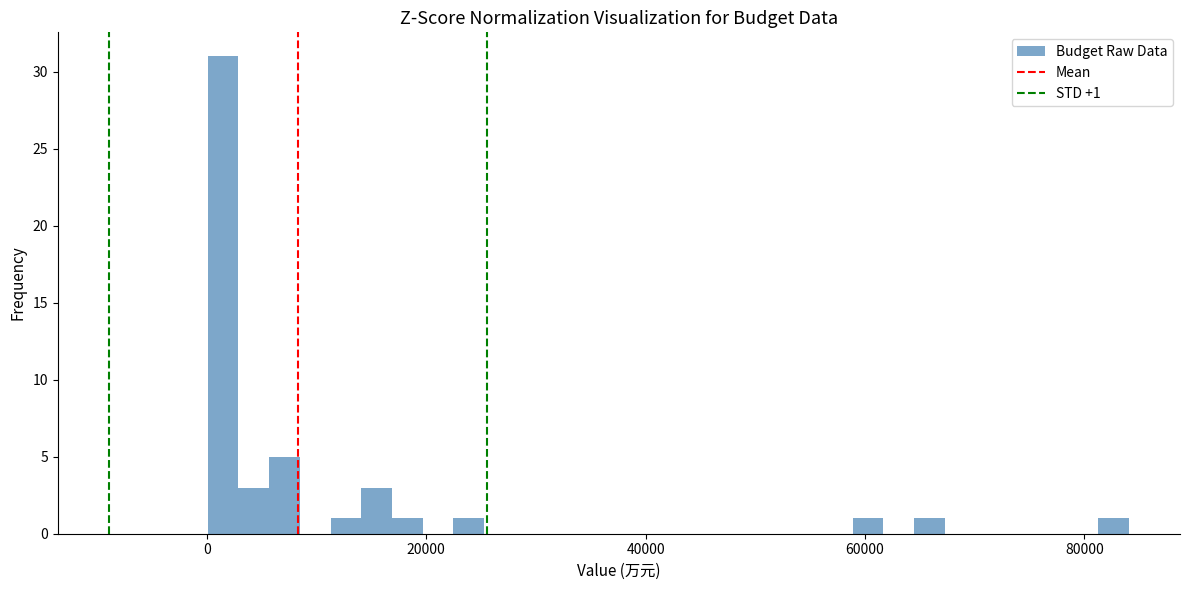

Around what value on the x-axis is the tallest bar? Give the approximate position of its centre, as read against the axis.

2000